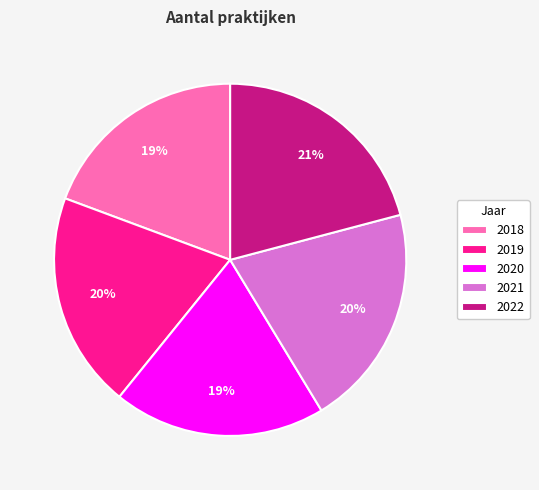

To the nearest percent, what portion does 2021 represent?

20%